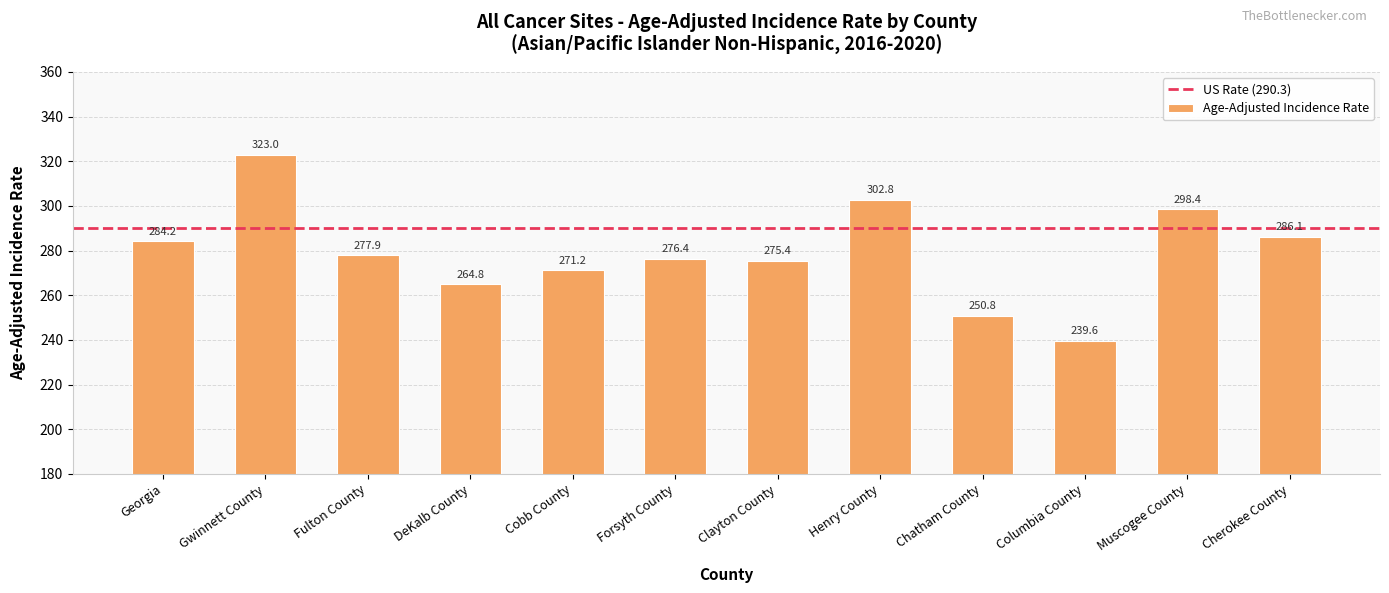

What is the difference between the values at Clayton County and Gwinnett County?

47.6